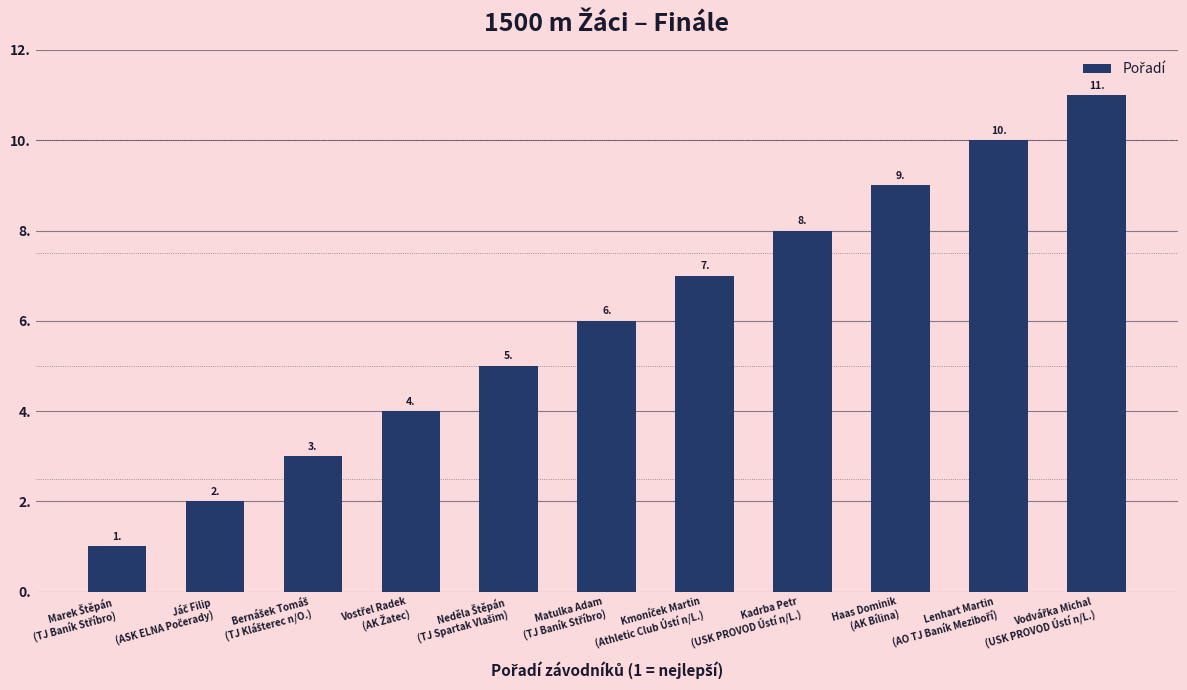

How many values are between 3 and 9?

7